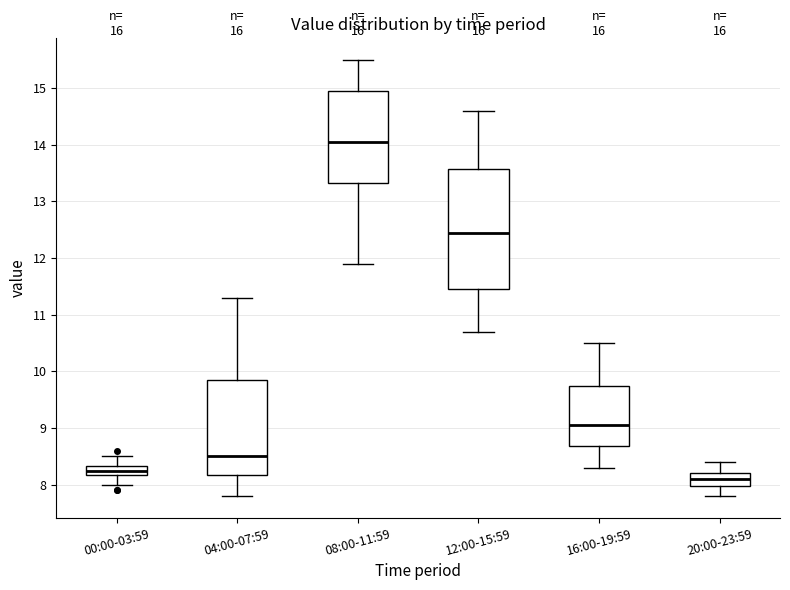

Reading left to right, read every box against the y-axis: the position of its median line, the range the box covers, and the ends of its whiskers. The values are not printed on the chart, so give them approximately, as read against the axis.

00:00-03:59: median 8.3 (inside the box), box 8.2 to 8.3, whiskers 8.0 to 8.5
04:00-07:59: median 8.5, box 8.2 to 9.9, whiskers 7.8 to 11.3
08:00-11:59: median 14.1, box 13.3 to 15.0, whiskers 11.9 to 15.5
12:00-15:59: median 12.5, box 11.5 to 13.6, whiskers 10.7 to 14.6
16:00-19:59: median 9.1, box 8.7 to 9.8, whiskers 8.3 to 10.5
20:00-23:59: median 8.1, box 8.0 to 8.2, whiskers 7.8 to 8.4